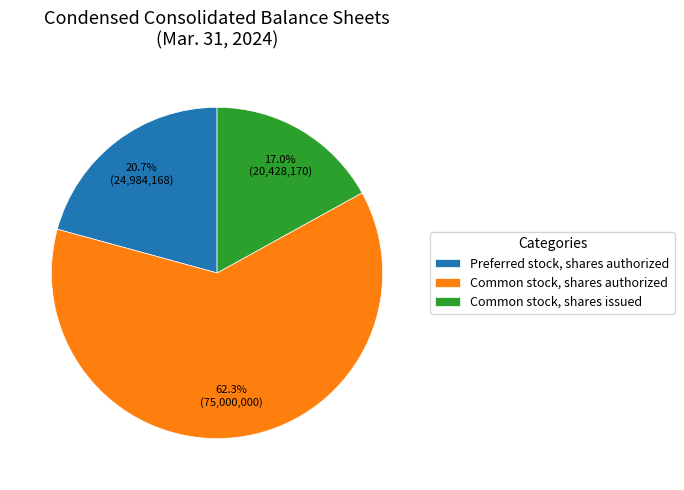

Is it true that Preferred stock, shares authorized is 21% of the pie?

True